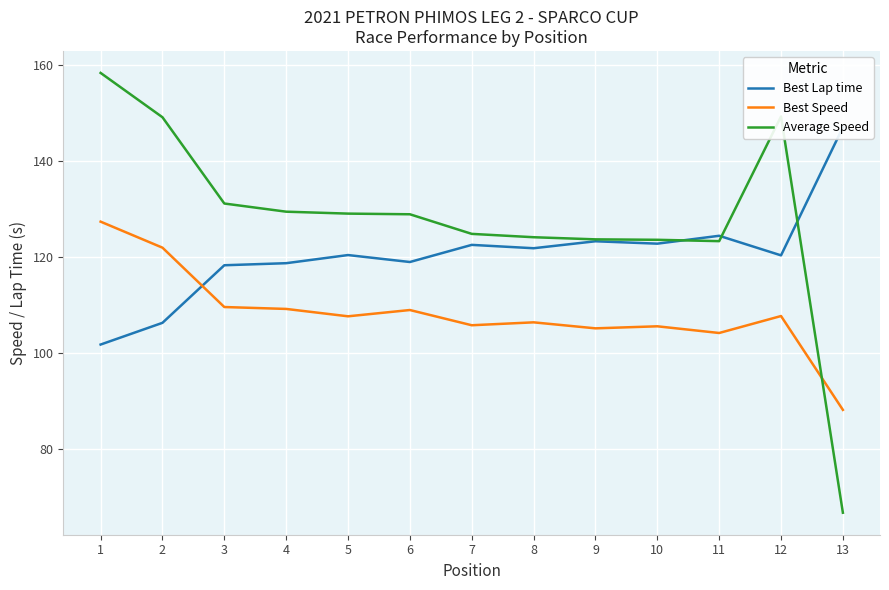

Where do Best Speed and Average Speed first cross each other?

12 and 13